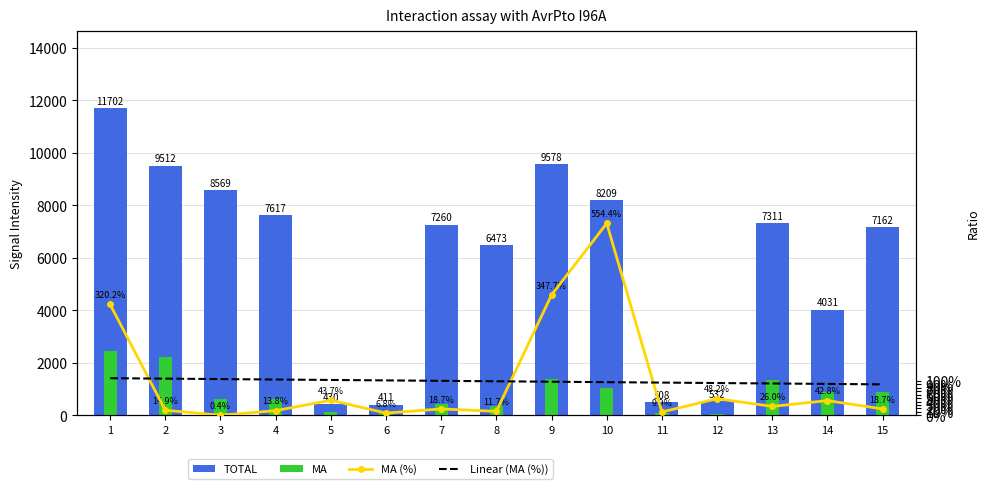

How many data points in MA are less than 610?

7